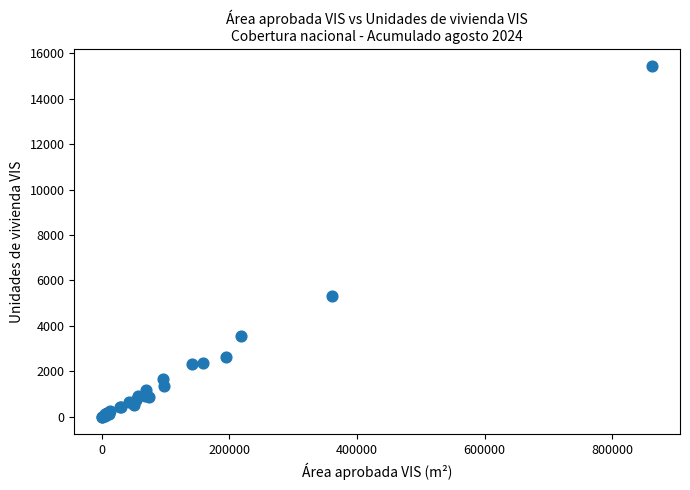

What Y value in the scatter plot is closest to 7707?

5322